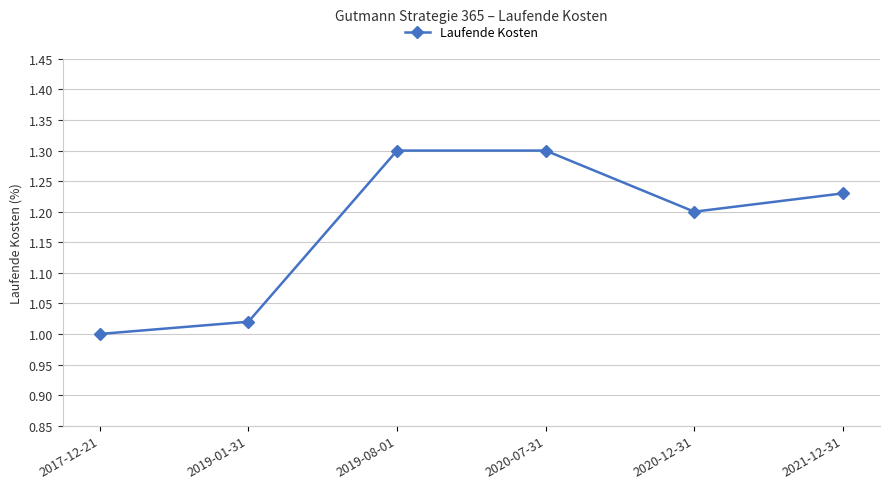

What is the ratio of the value at 2020-07-31 to the value at 2017-12-21?

1.3